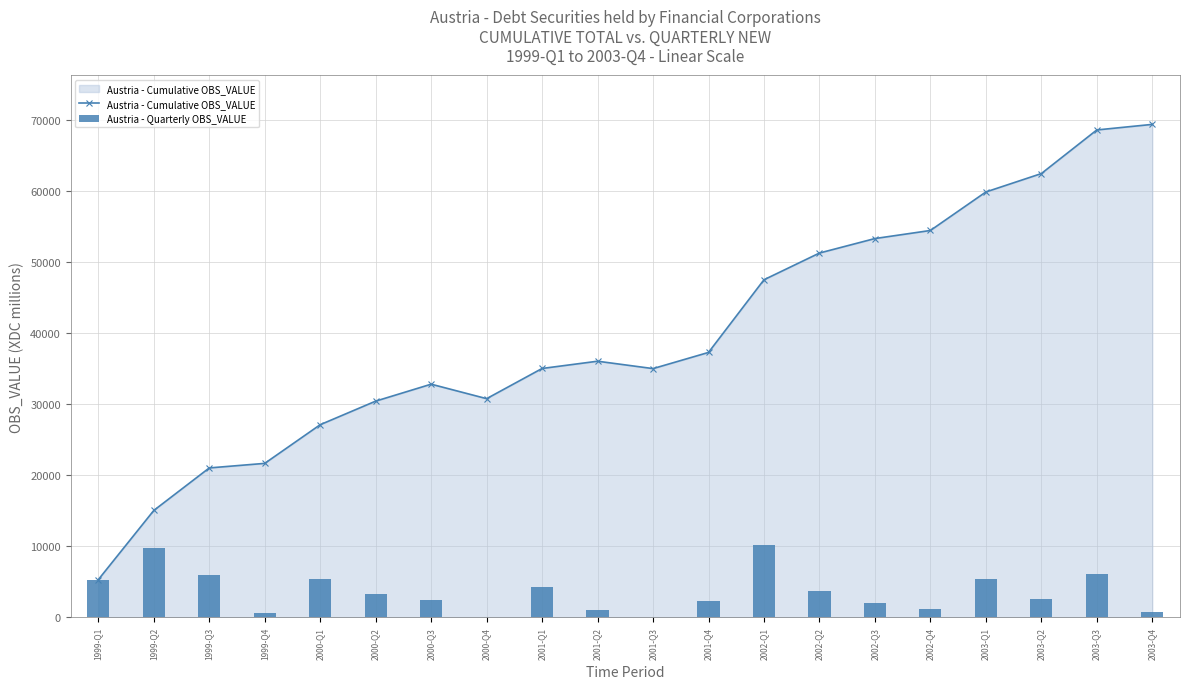

How many positive values does the Austria - Quarterly OBS_VALUE series have?

18